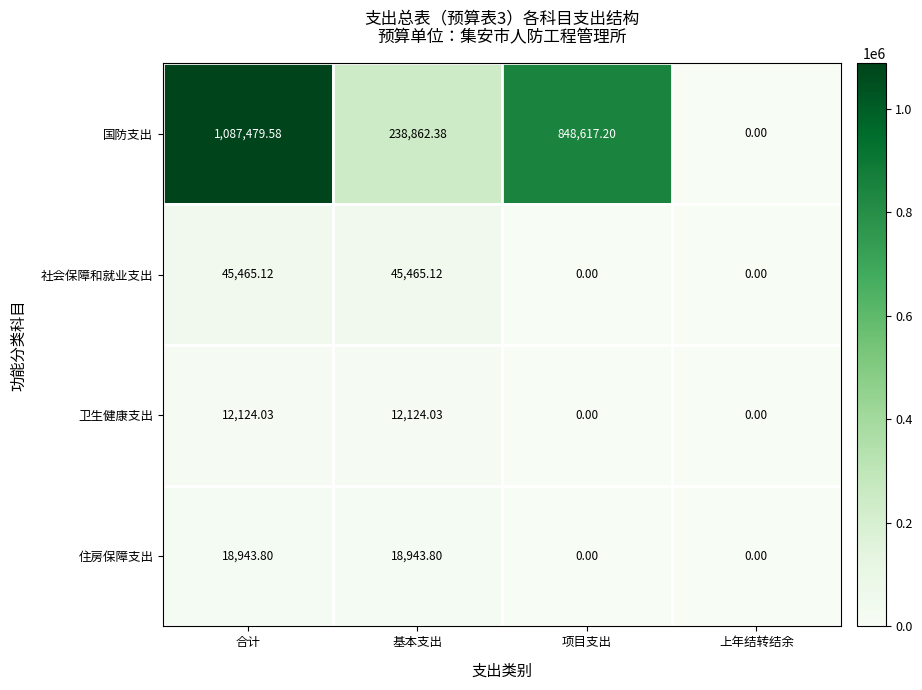

What is the total value across all series at 合计?

1164012.5